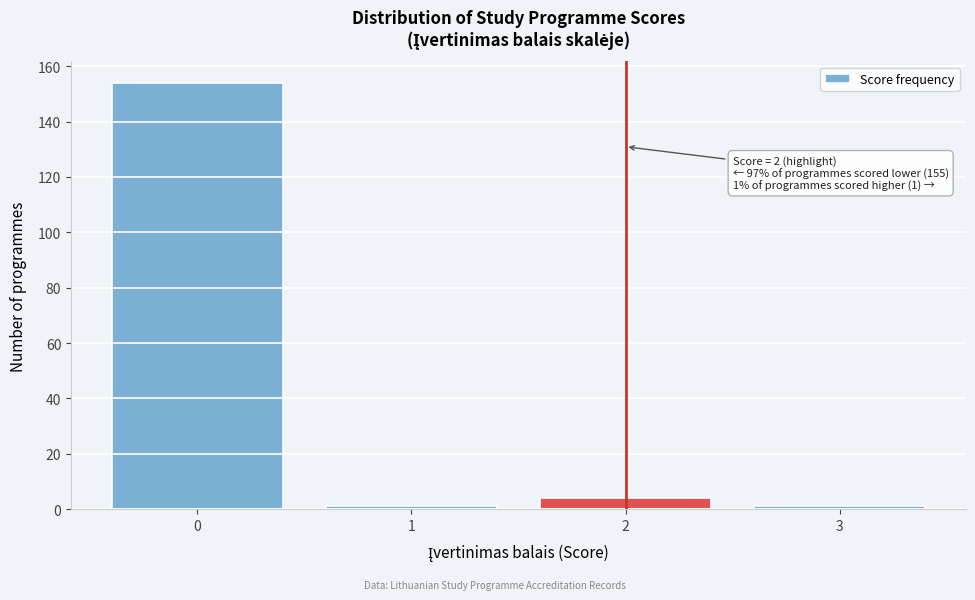

Reading left to right, transcribe all the data shown in this chart.

0=154	1=1	2=4	3=1